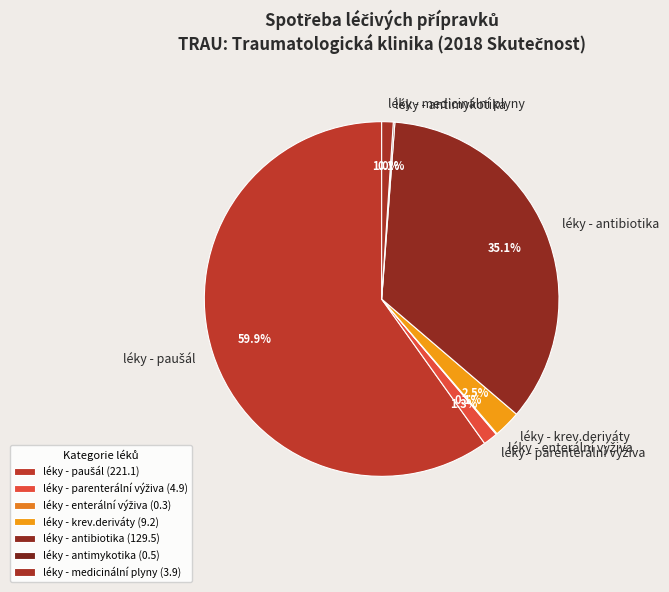

Is the sum of léky - medicinální plyny and léky - krev.deriváty greater than half?

No